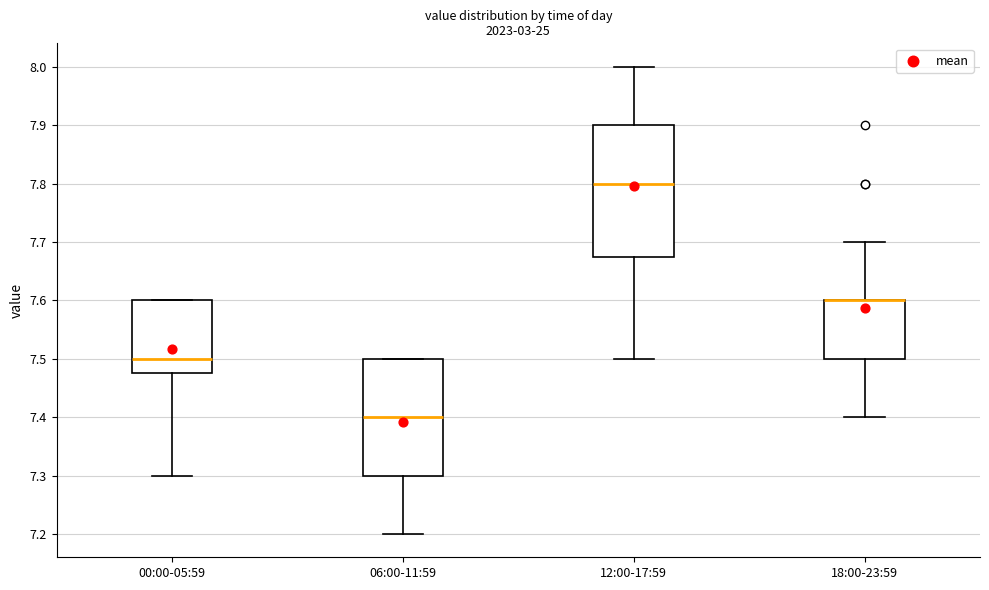

Where is the upper edge of the box for 18:00-23:59 on the y-axis? The values are not printed on the chart, so give them approximately, as read against the axis.

7.60